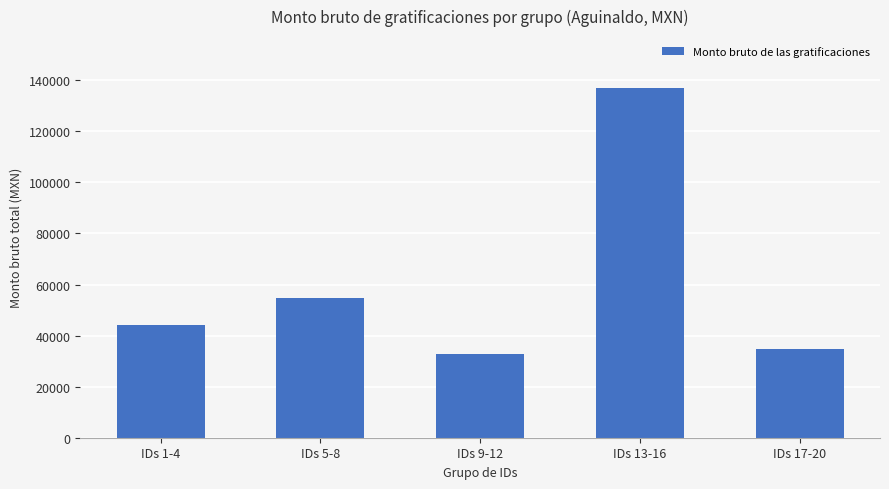

What is the change in value from IDs 9-12 to IDs 17-20?

+1801.9